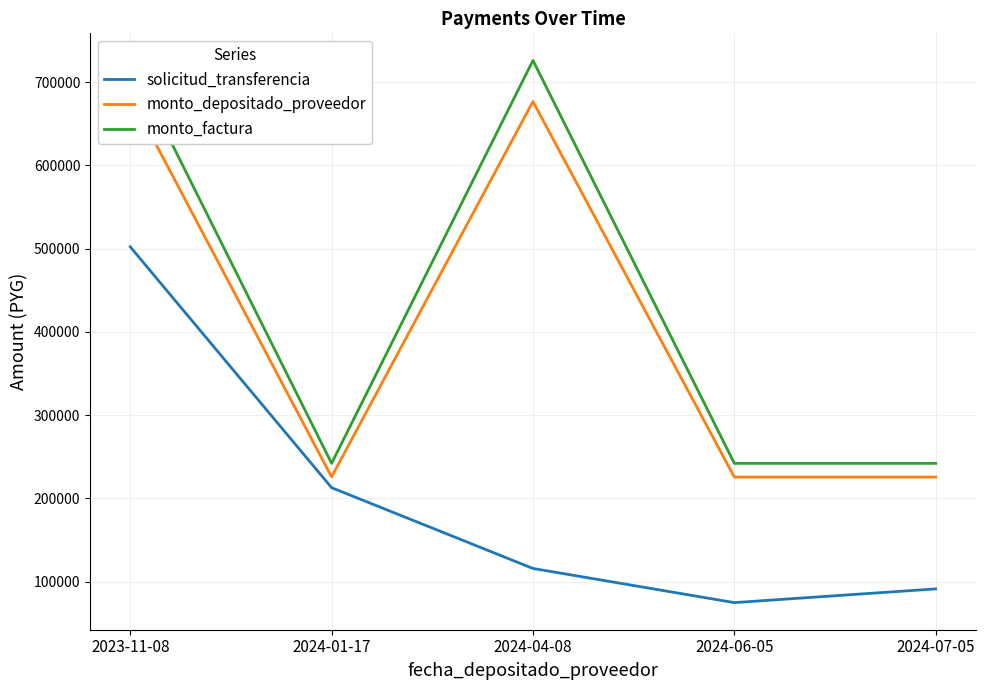

At which category does the chart reach its peak across all series?

2023-11-08